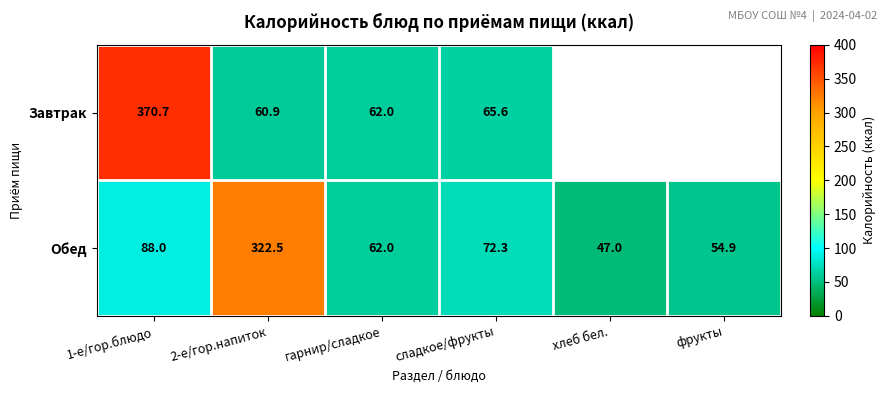

What is the minimum value for Обед?

47.0